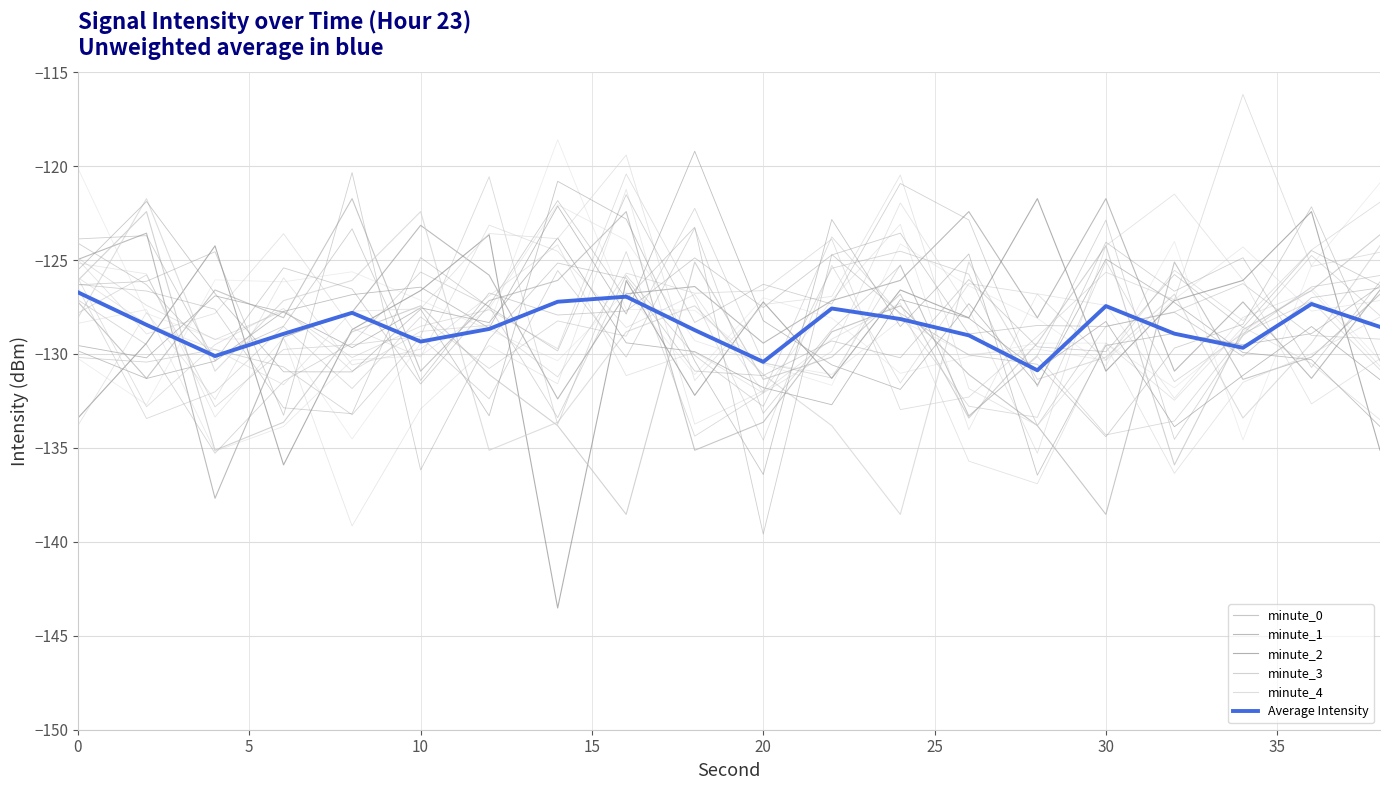

True or false: minute_2 and minute_4 intersect in this chart.

True